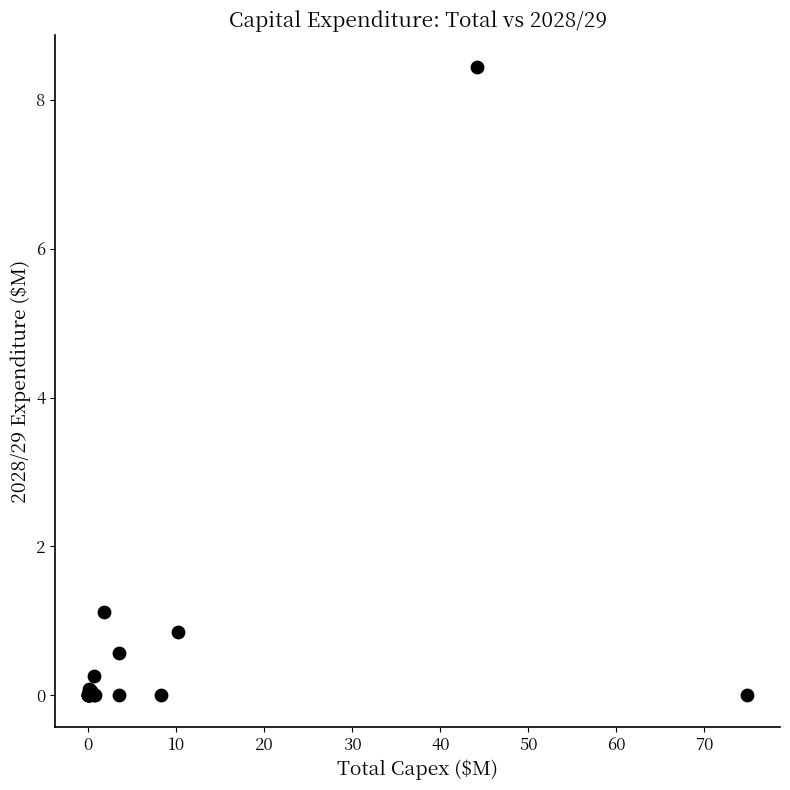

What Y value in the scatter plot is closest to 4?

1.1